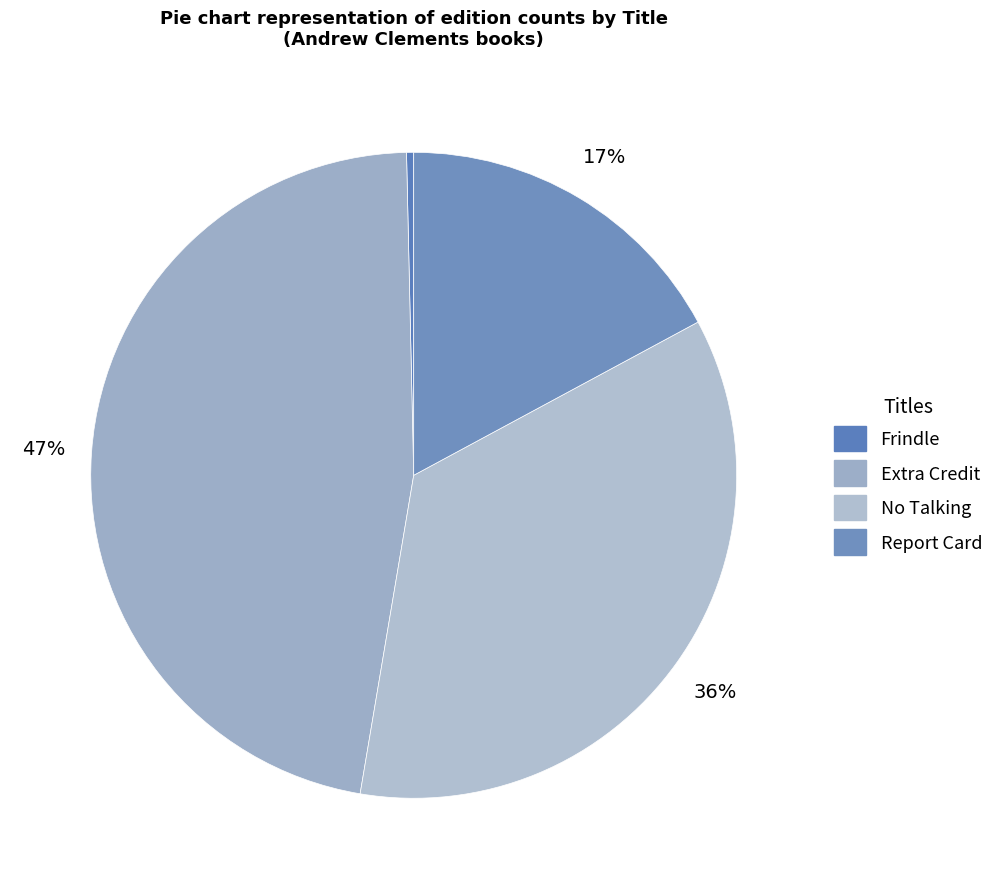

Count the number of slices in the pie.

4